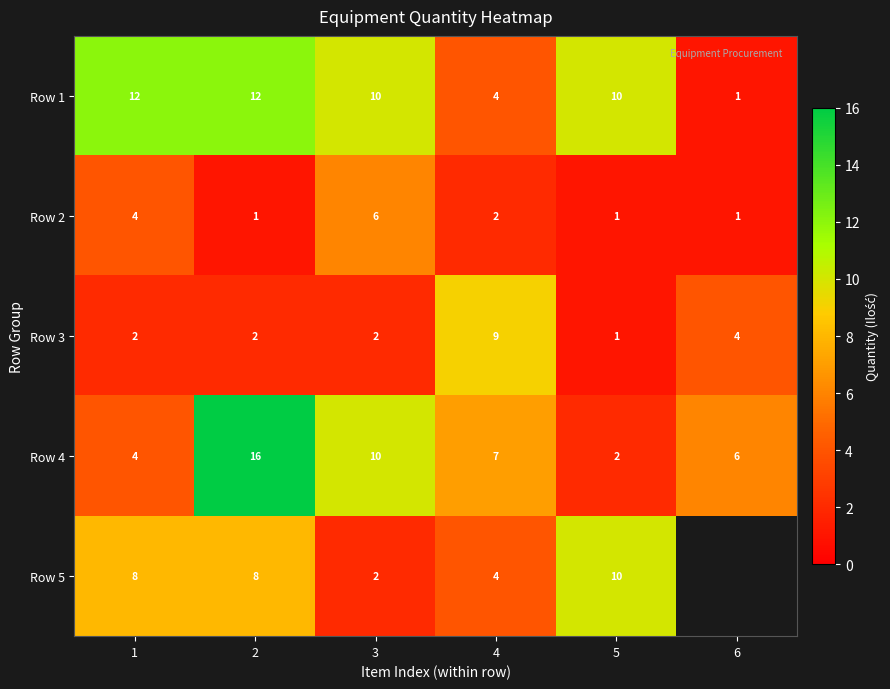

At which label is Row 4 closest to 9?

3